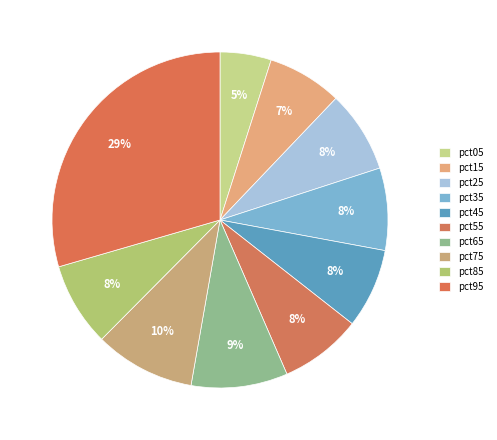

Does pct25 represent more than half of the total?

No